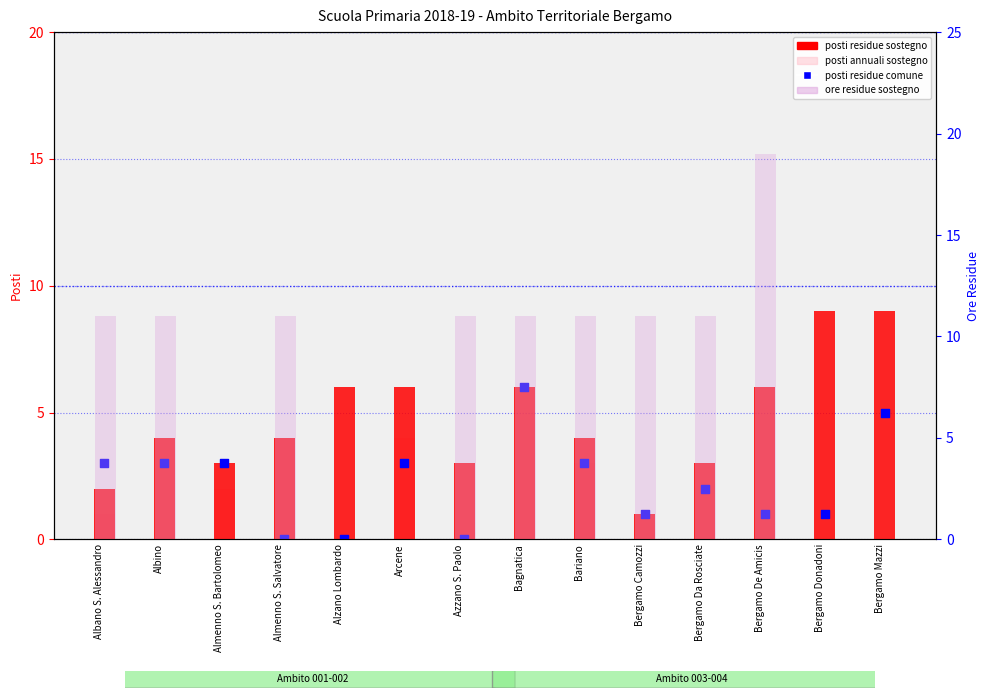

Which series has the widest spread of Y values?

ore residue sostegno